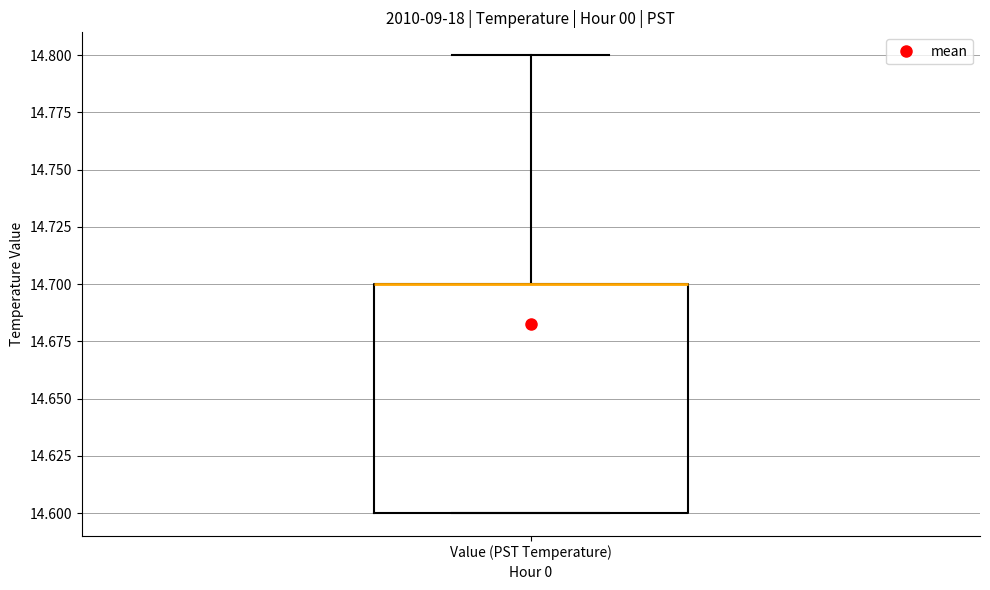

Where does the upper whisker of the box for Value (PST Temperature) end on the y-axis? The values are not printed on the chart, so give them approximately, as read against the axis.

14.8